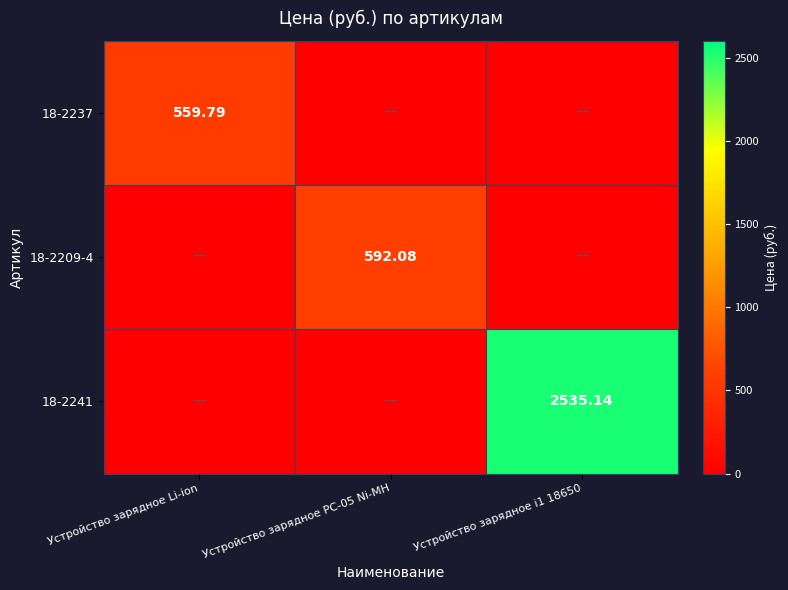

What is the greatest value displayed?

2535.1